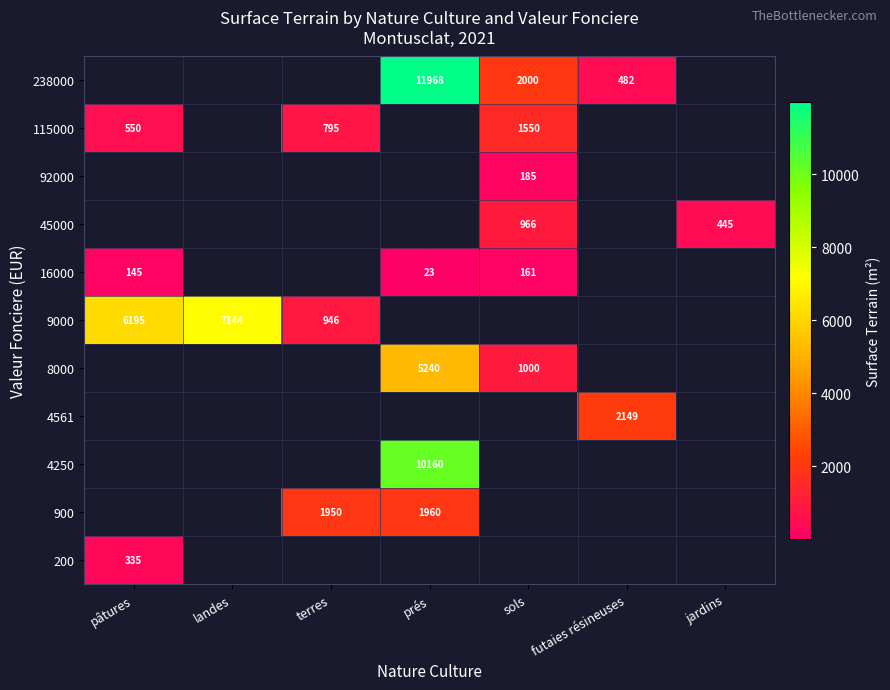

The 115000 series shows 554 at sols. True or false?

False